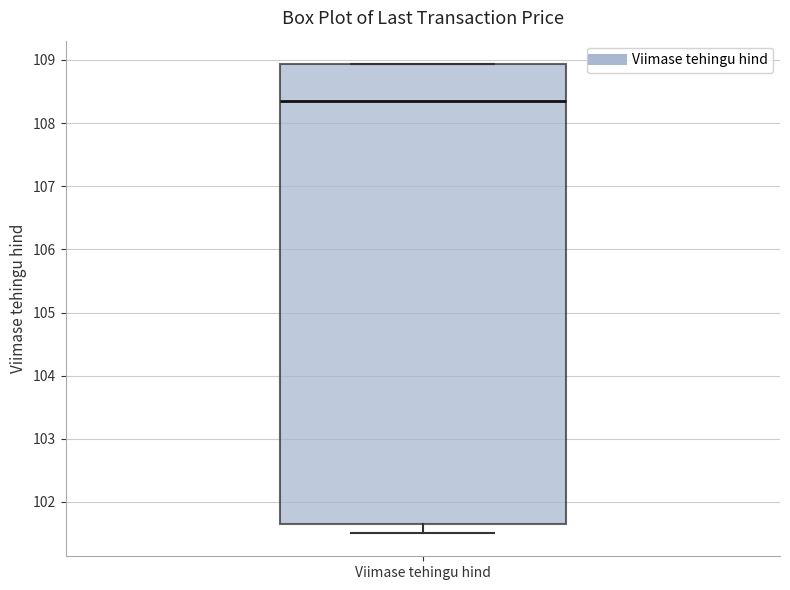

Where is the upper edge of the box for Viimase tehingu hind on the y-axis? The values are not printed on the chart, so give them approximately, as read against the axis.

108.9